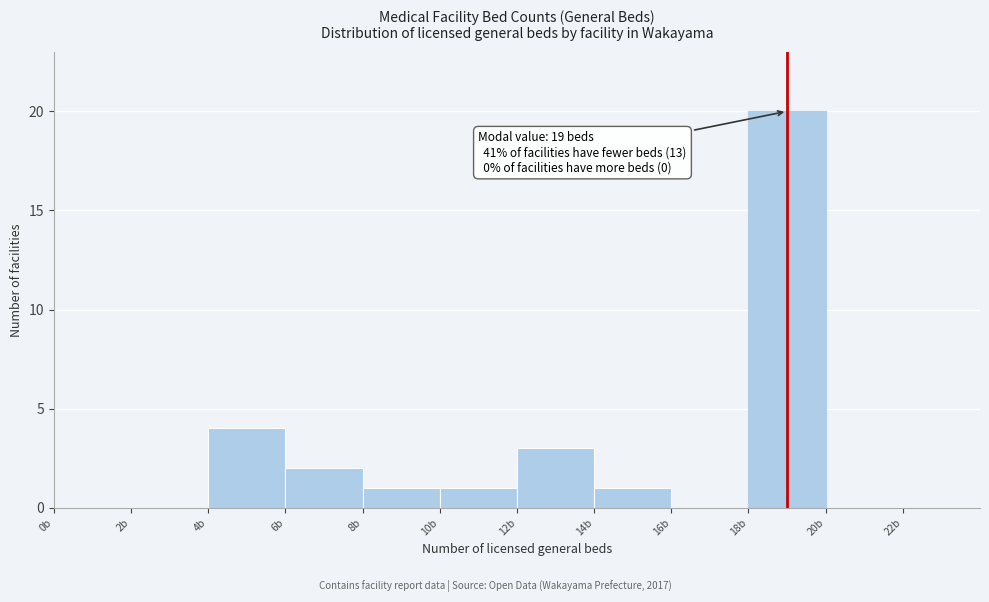

Which range on the x-axis has the tallest bar?

18 to 20